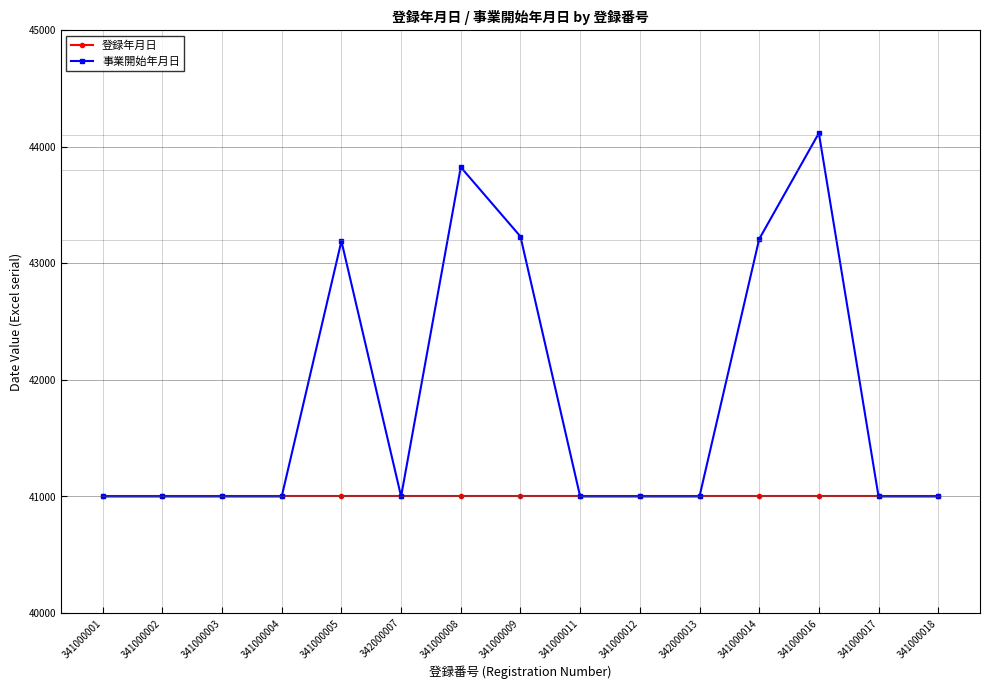

Is it true that 事業開始年月日 equals 74264 at 341000016?

False